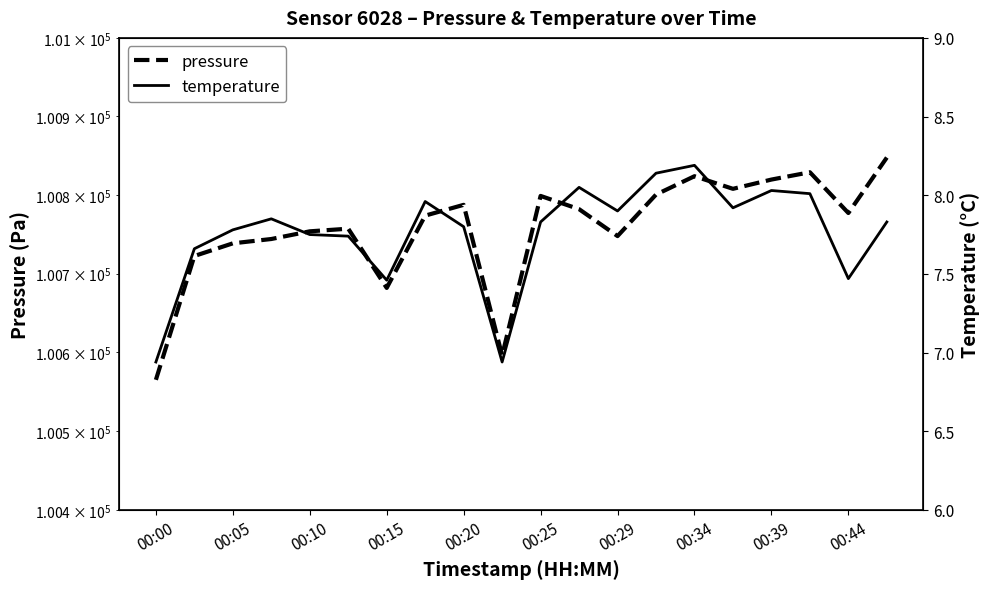

How many series are shown in this chart?

2